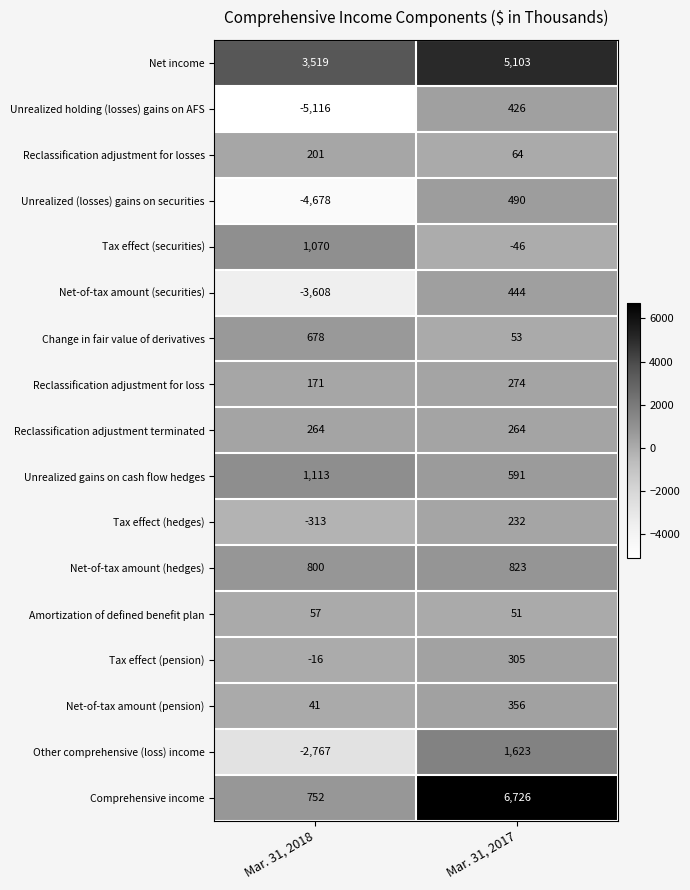

True or false: Tax effect (securities) has a value of 310 at Mar. 31, 2018.

False